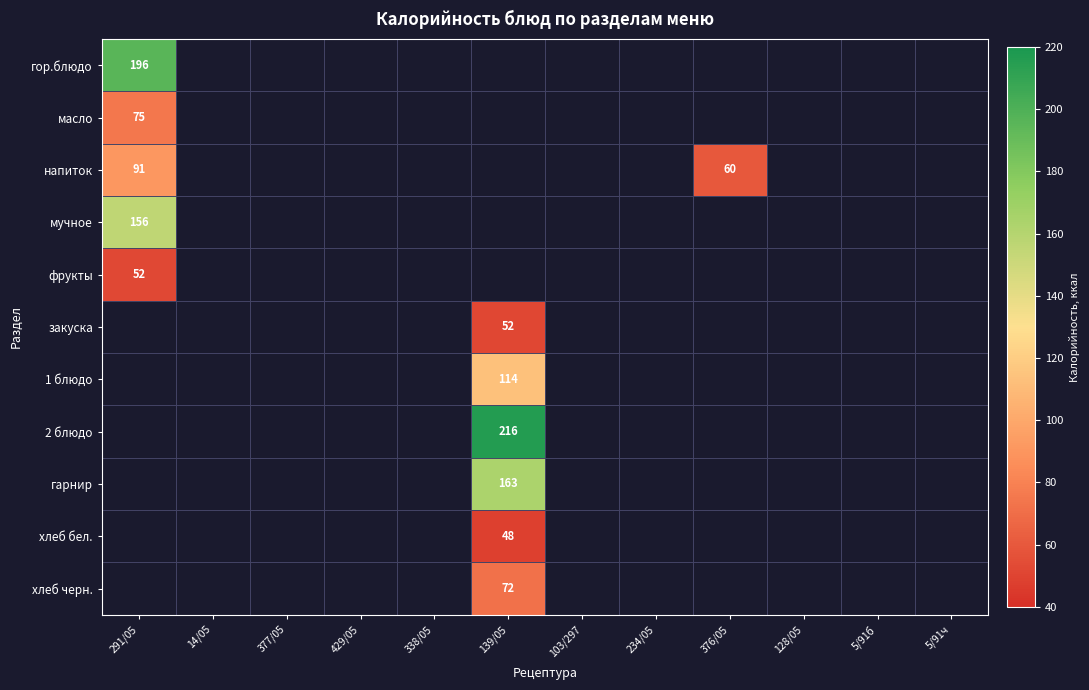

Count the number of data series in this chart.

11